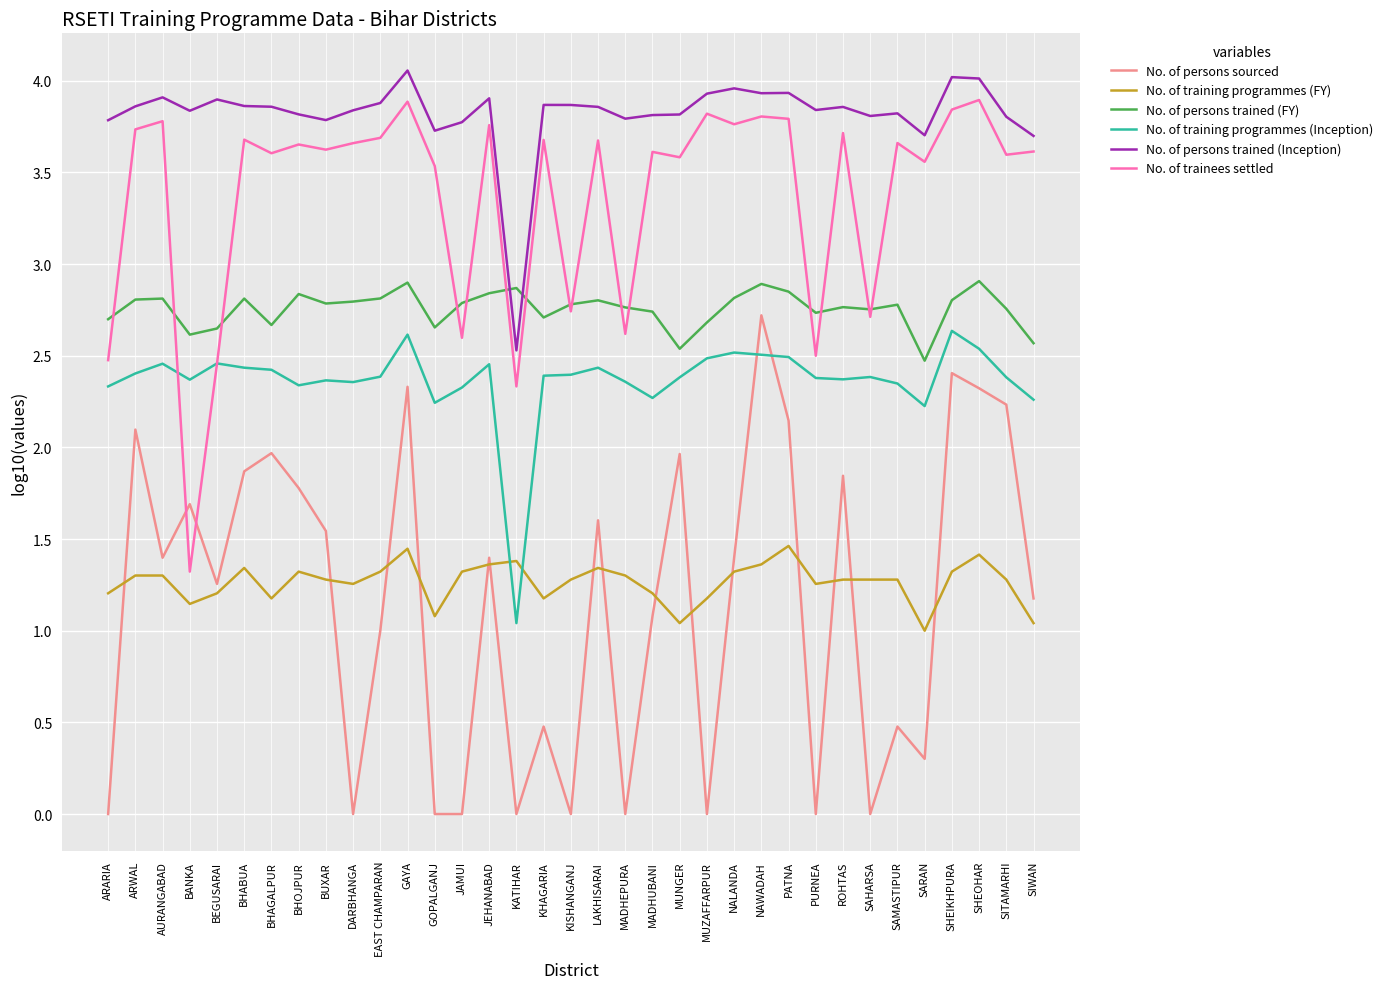

What is the approximate value of No. of persons trained (Inception) at BHAGALPUR?

3.9